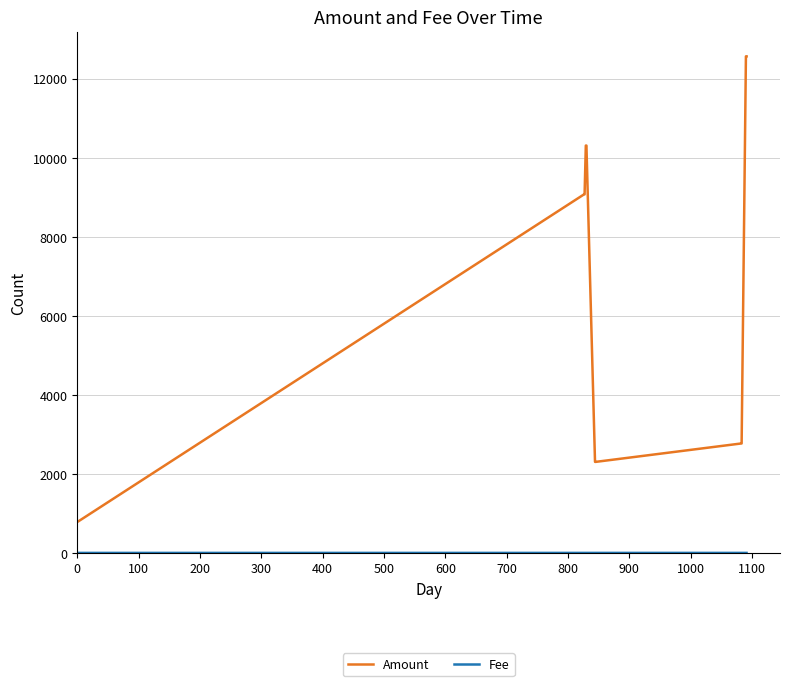

At how many categories does at least one series exceed 3495?

6